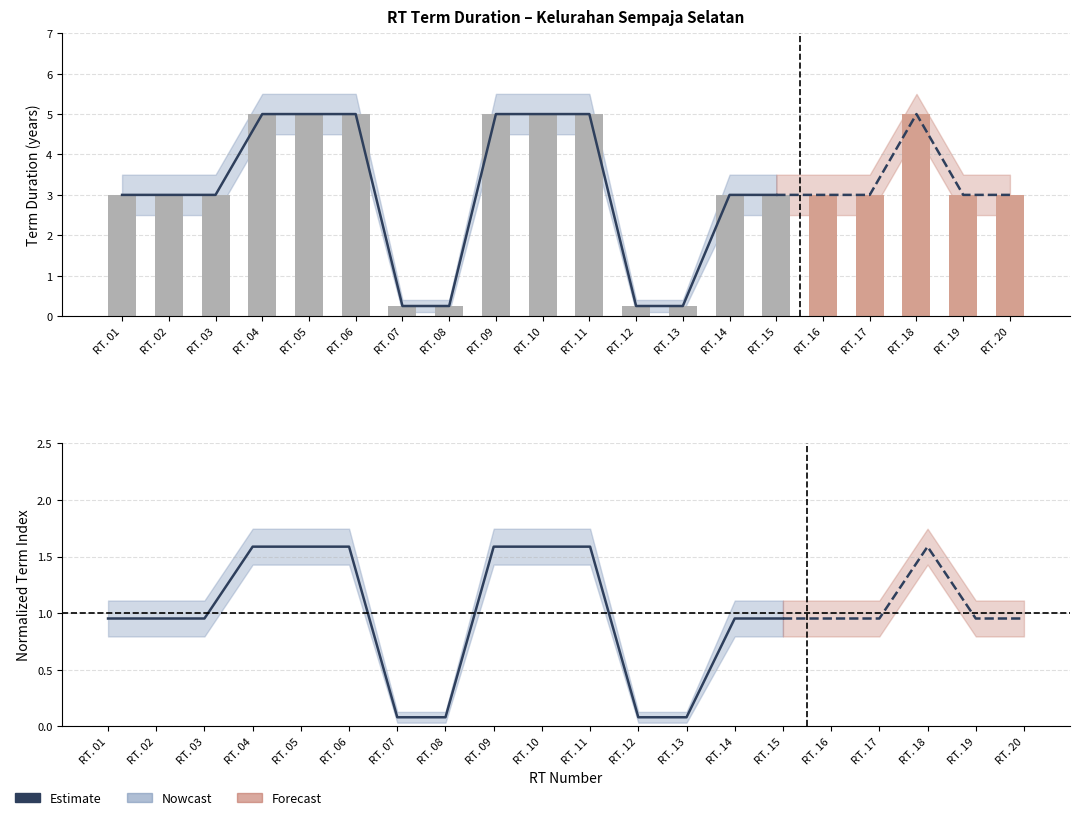

What is the change in value from RT. 11 to RT. 15?

-0.6